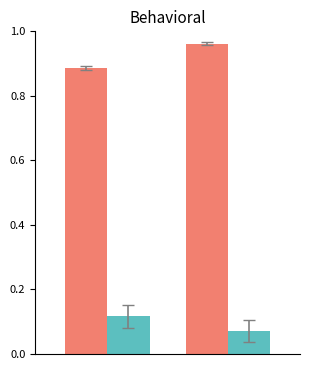

How many bars are there in each group?

2